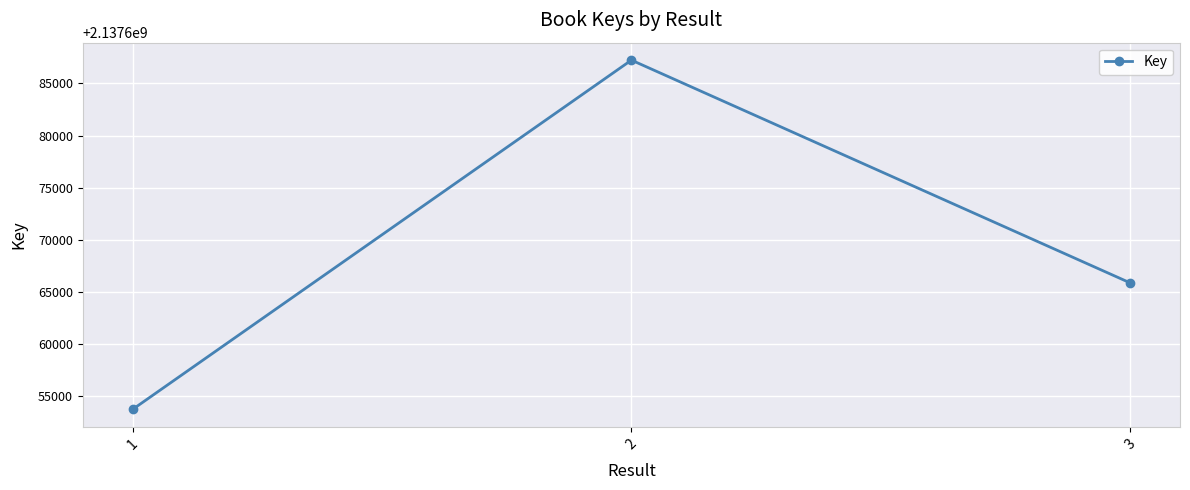

Reading right to left, extract all data points from this chart.

3=2137665867	2=2137687235	1=2137653735